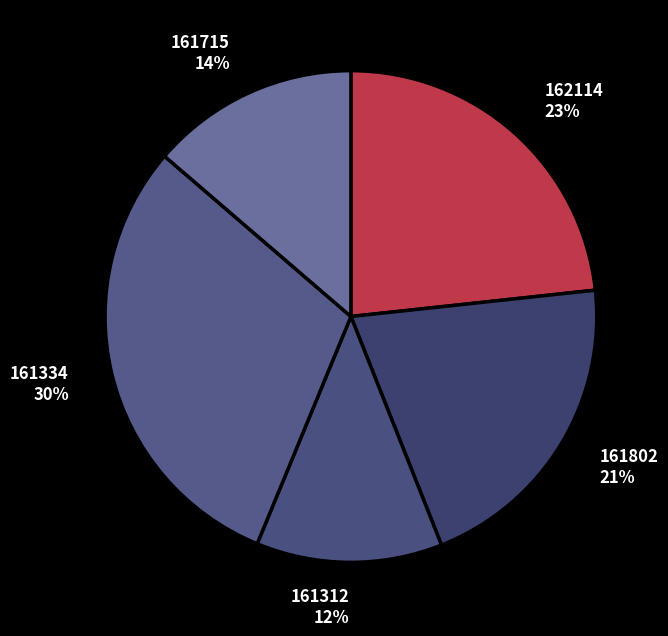

To the nearest percent, what is the difference between the largest and smallest slice percentages?

18%